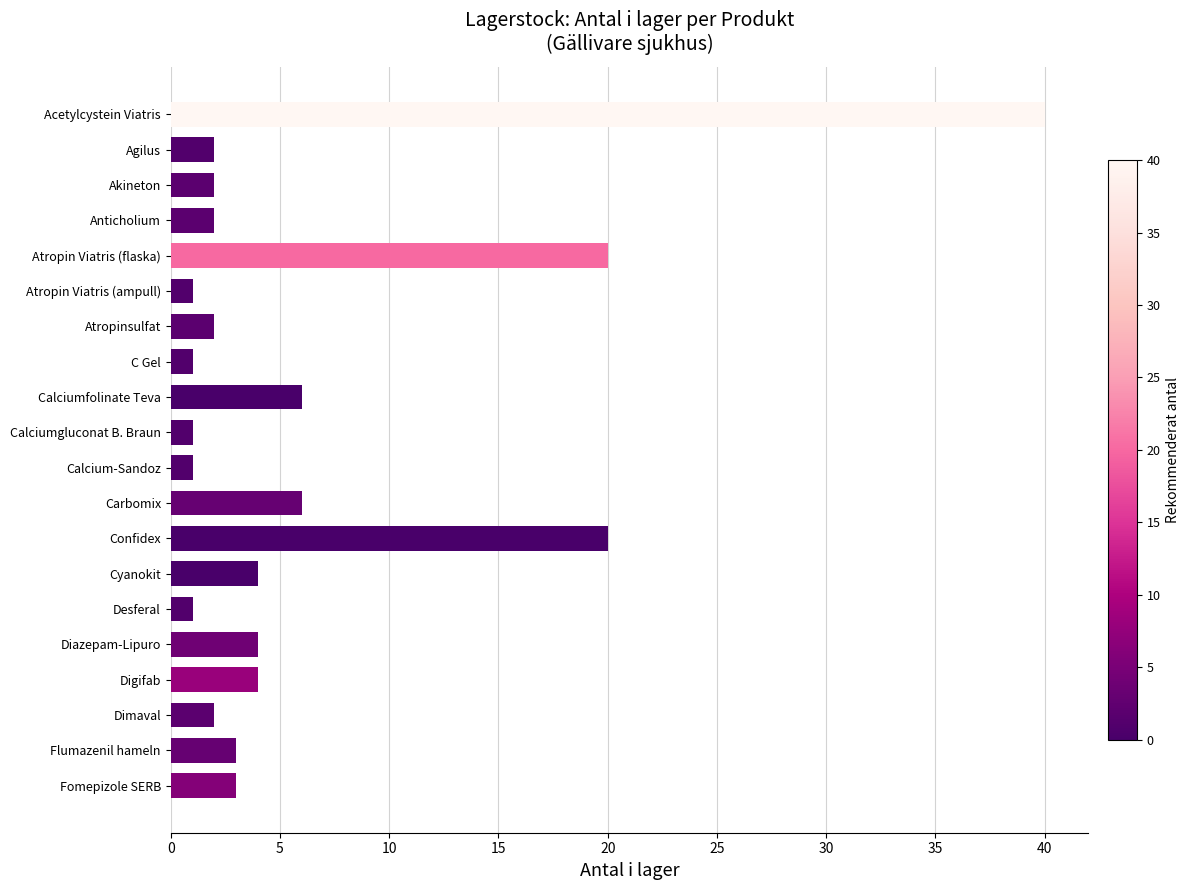

What is the maximum value shown in the chart?

40